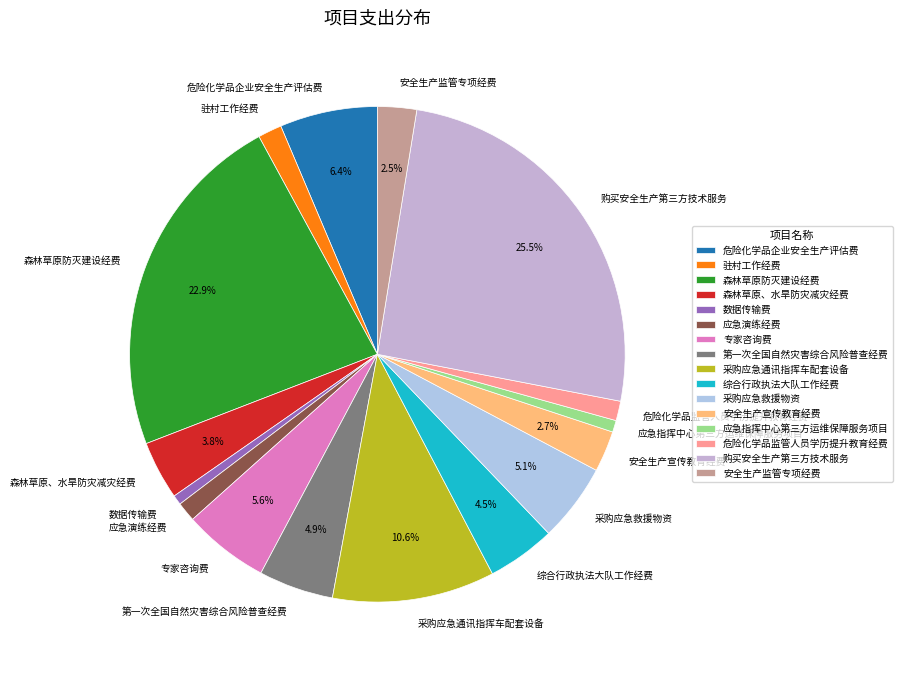

Between 专家咨询费 and 驻村工作经费, which is larger?

专家咨询费